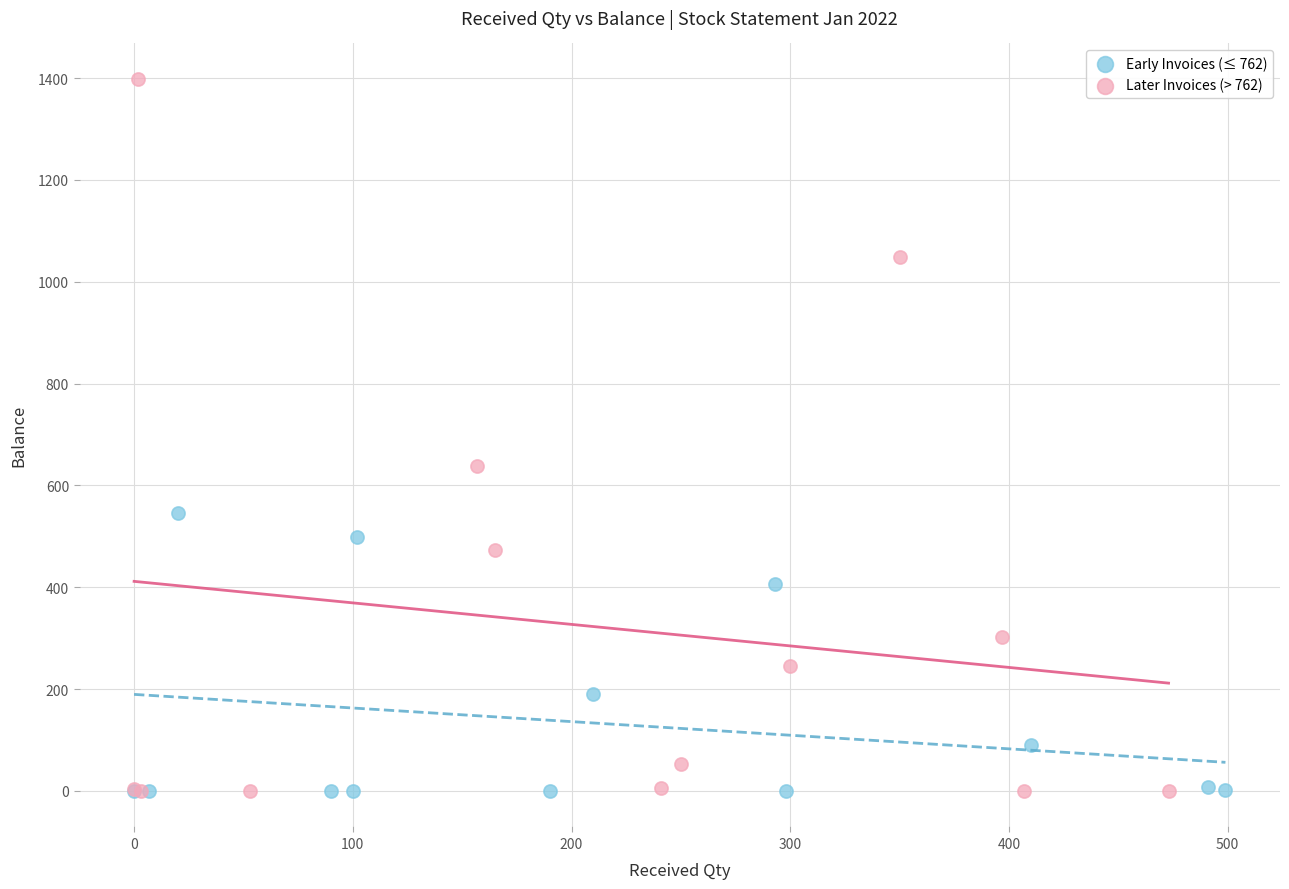

Which series has the largest Y range (max minus min)?

Later Invoices (> 762)